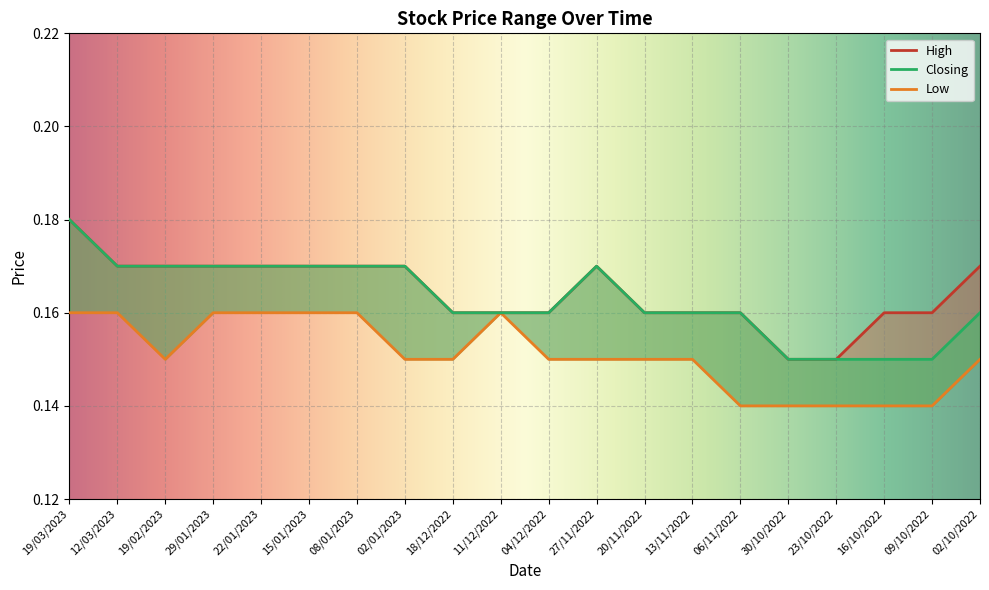

Where is the first local minimum for Low?

19/02/2023